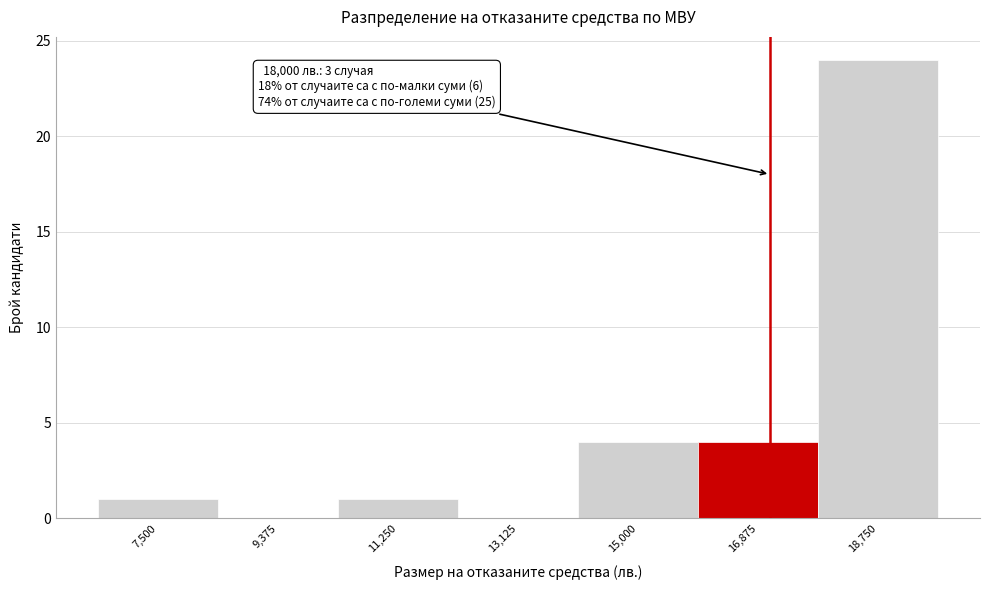

Reading right to left, list all the values displayed in this chart.

18,750=24	16,875=4	15,000=4	13,125=0	11,250=1	9,375=0	7,500=1